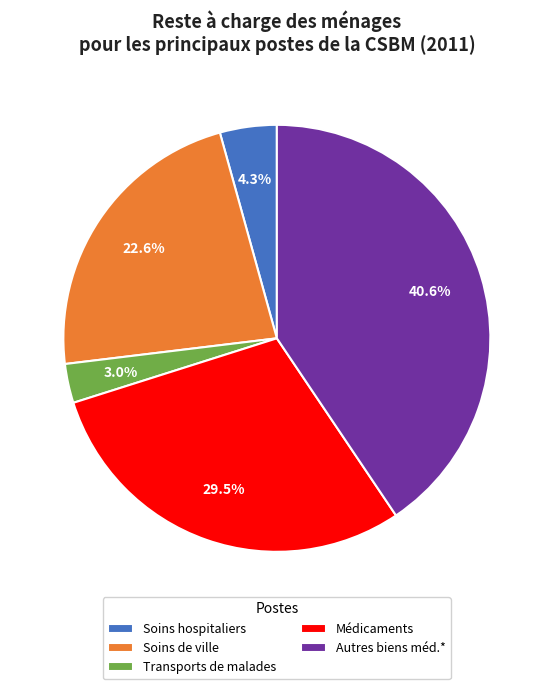

Is it true that Médicaments is 39% of the pie?

False